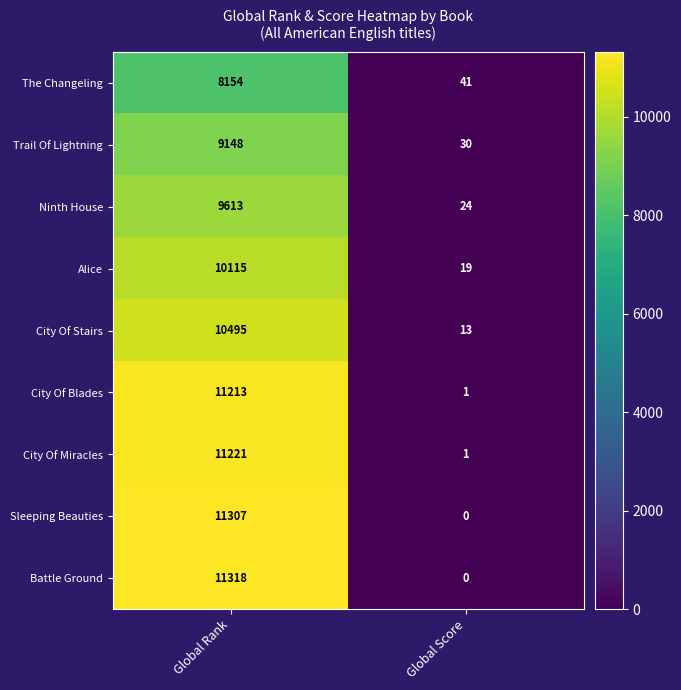

Which series has the largest total across all categories?

Battle Ground